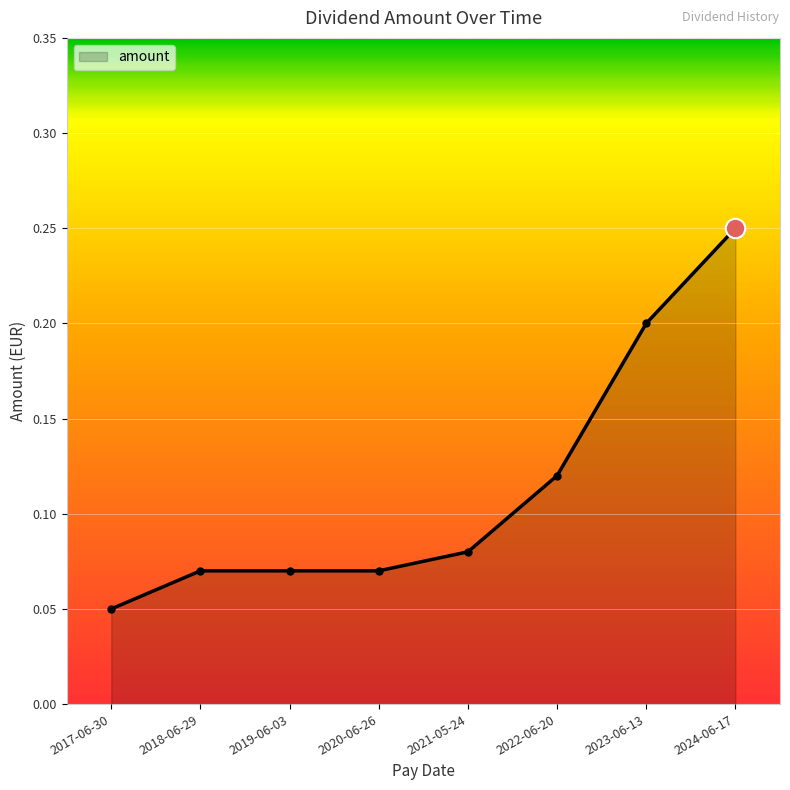

What position from the left is 2018-06-29?

2